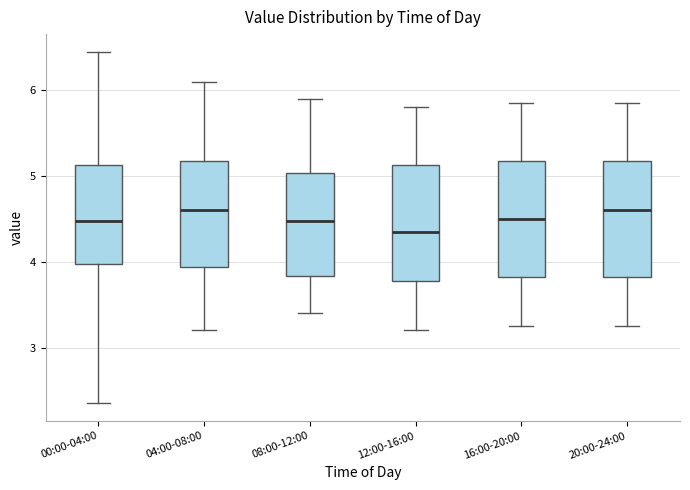

Reading left to right, read every box against the y-axis: the position of its median line, the range the box covers, and the ends of its whiskers. The values are not printed on the chart, so give them approximately, as read against the axis.

00:00-04:00: median 4.5, box 4.0 to 5.1, whiskers 2.4 to 6.5
04:00-08:00: median 4.6, box 3.9 to 5.2, whiskers 3.2 to 6.1
08:00-12:00: median 4.5, box 3.8 to 5.0, whiskers 3.4 to 5.9
12:00-16:00: median 4.4, box 3.8 to 5.1, whiskers 3.2 to 5.8
16:00-20:00: median 4.5, box 3.8 to 5.2, whiskers 3.3 to 5.9
20:00-24:00: median 4.6, box 3.8 to 5.2, whiskers 3.3 to 5.9